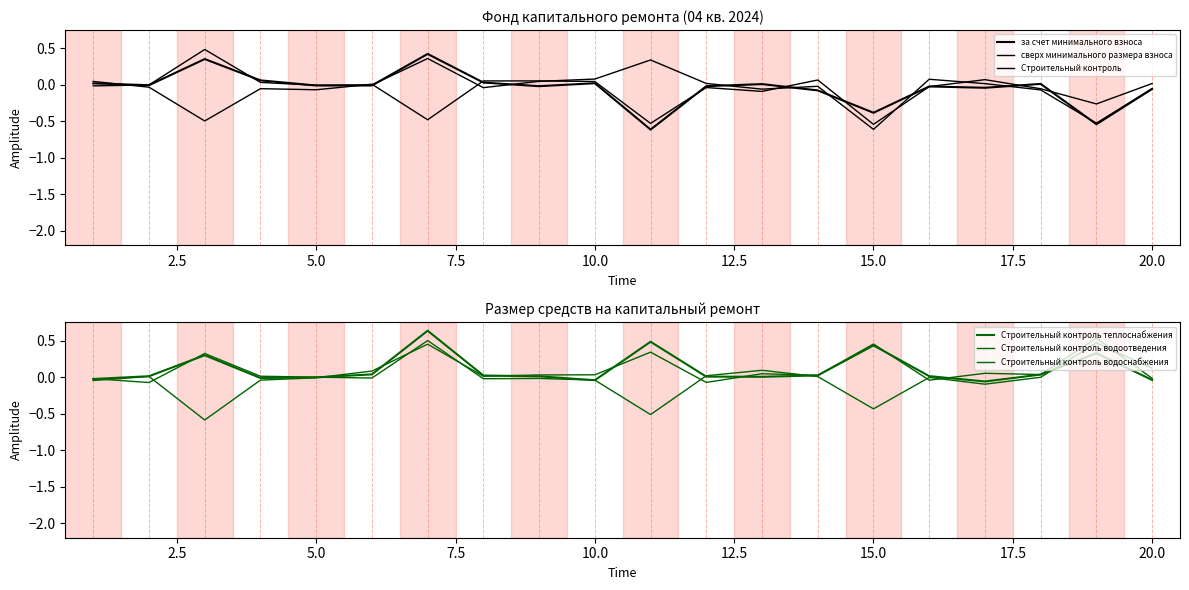

Which series has the largest total across all categories?

Строительный контроль теплоснабжения